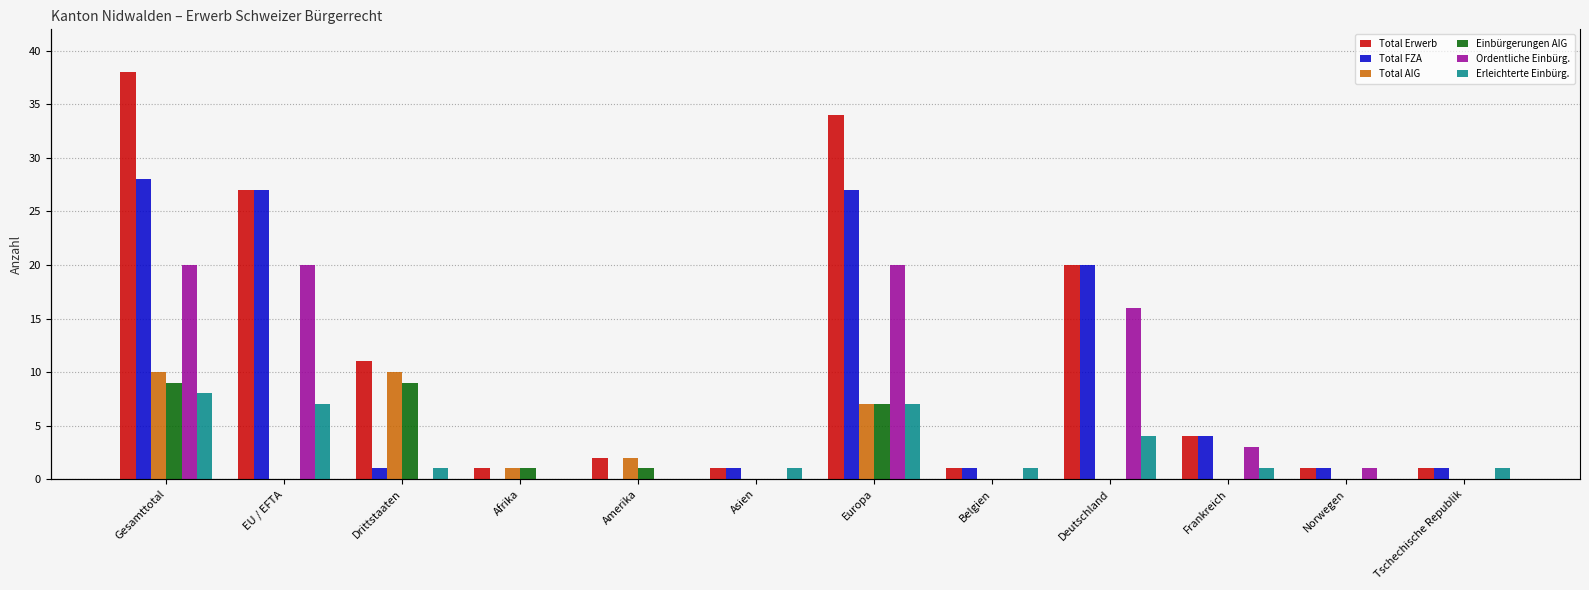

Where does the Total FZA series first go above 1?

Gesamttotal